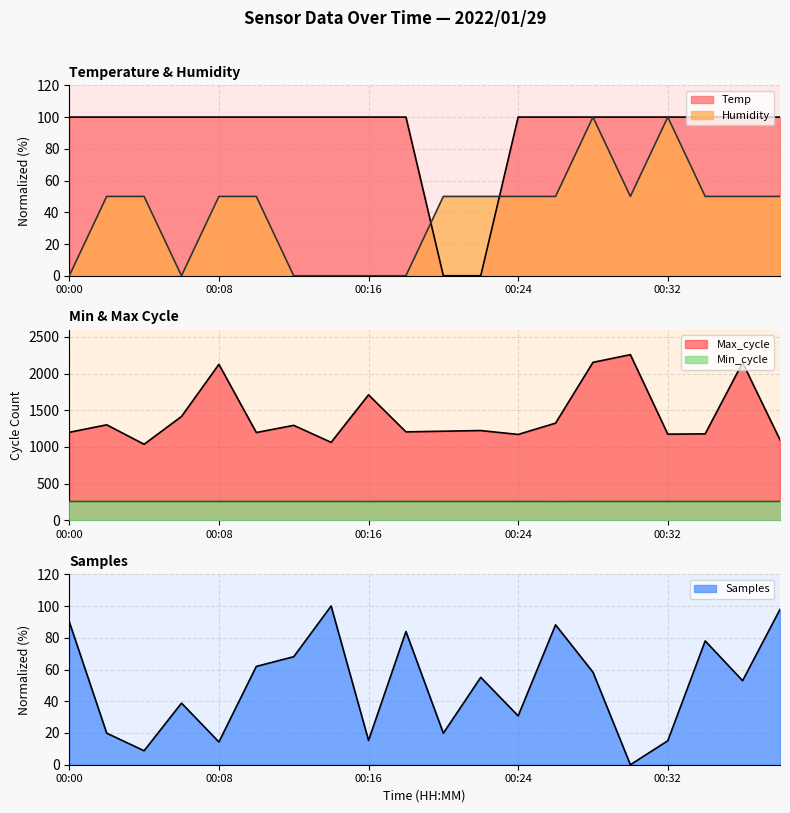

Does the chart have visible grid lines?

Yes